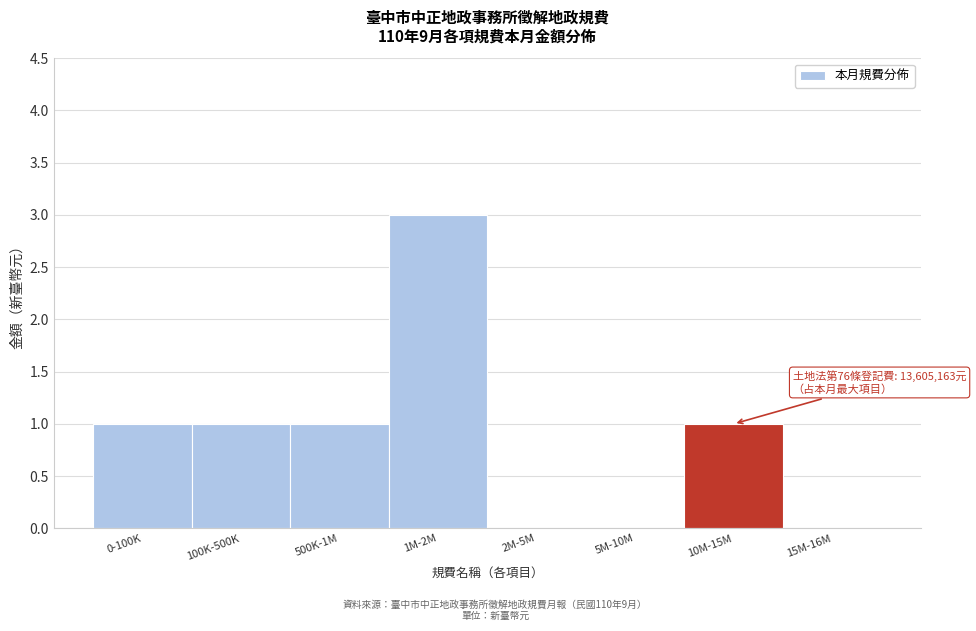

Reading left to right, transcribe all the data shown in this chart.

0-100K=1	100K-500K=1	500K-1M=1	1M-2M=3	2M-5M=0	5M-10M=0	10M-15M=1	15M-16M=0